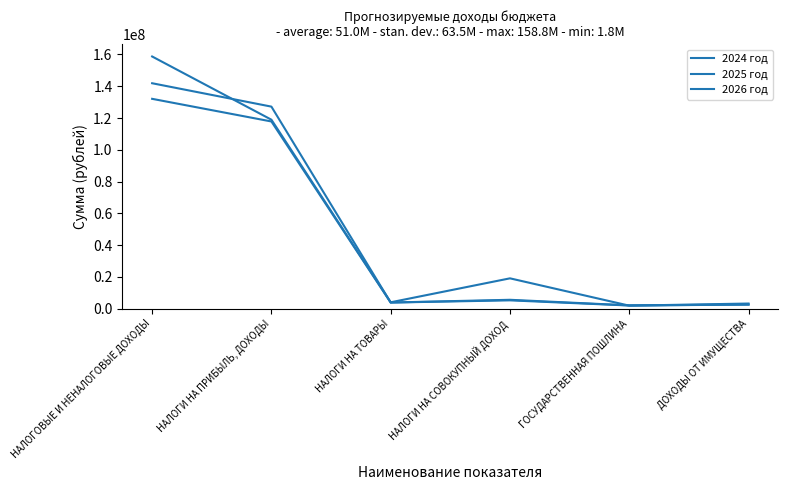

Does the chart have visible grid lines?

No